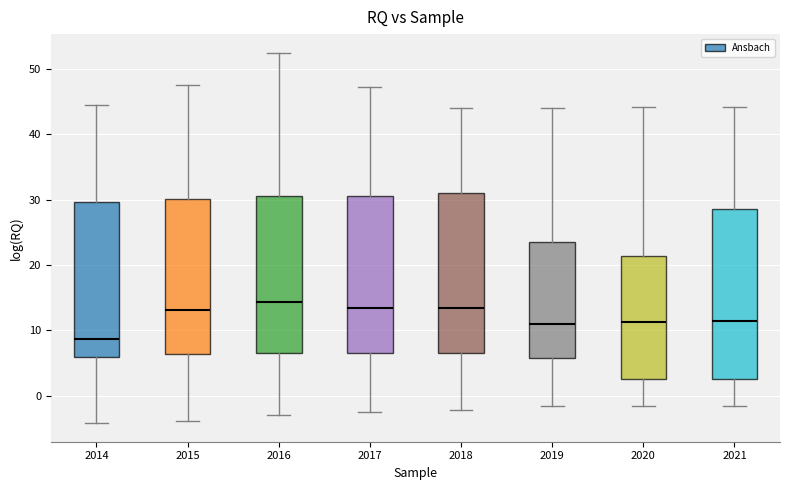

Reading left to right, read every box against the y-axis: the position of its median line, the range the box covers, and the ends of its whiskers. The values are not printed on the chart, so give them approximately, as read against the axis.

2014: median 9, box 6 to 30, whiskers -4 to 45
2015: median 13, box 6 to 30, whiskers -4 to 48
2016: median 14, box 7 to 31, whiskers -3 to 53
2017: median 13, box 7 to 31, whiskers -2 to 47
2018: median 13, box 7 to 31, whiskers -2 to 44
2019: median 11, box 6 to 24, whiskers -2 to 44
2020: median 11, box 3 to 21, whiskers -1 to 44
2021: median 11, box 3 to 29, whiskers -2 to 44